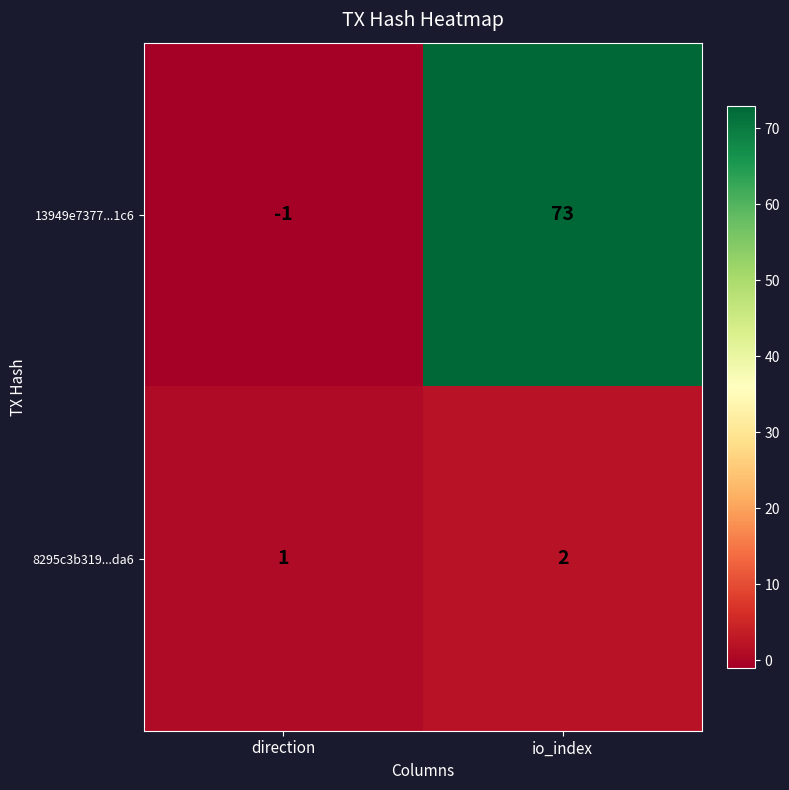

Rank the series by their maximum value, from highest to lowest.

13949e7377...1c6, 8295c3b319...da6